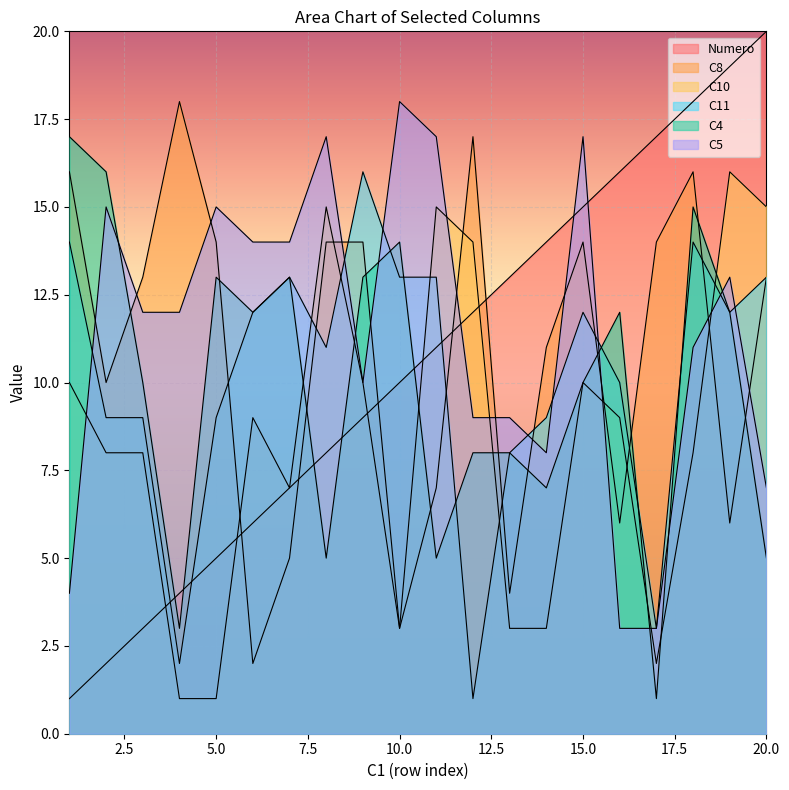

What is the value of the C11 point at the 16th from the left?

10